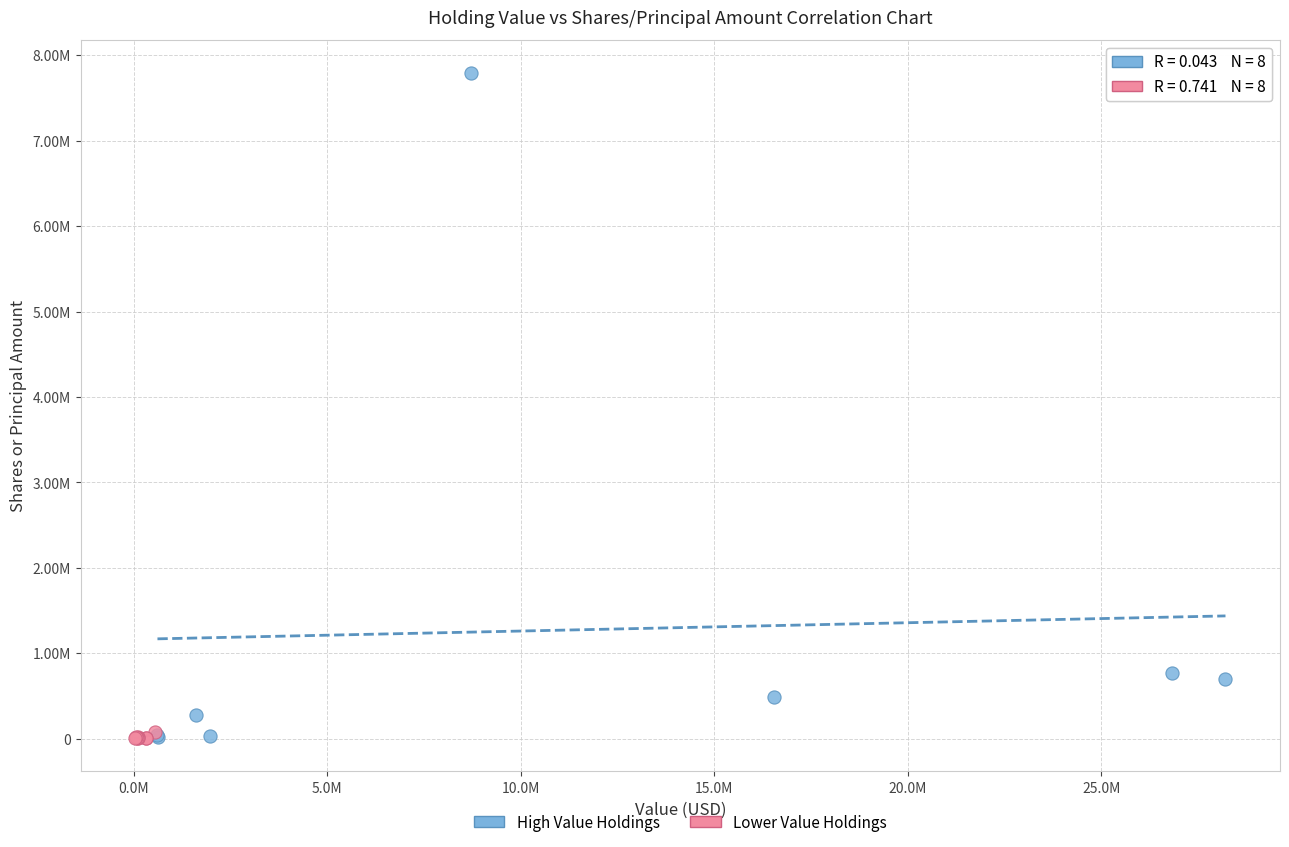

Which series contains the highest Y value?

High Value Holdings